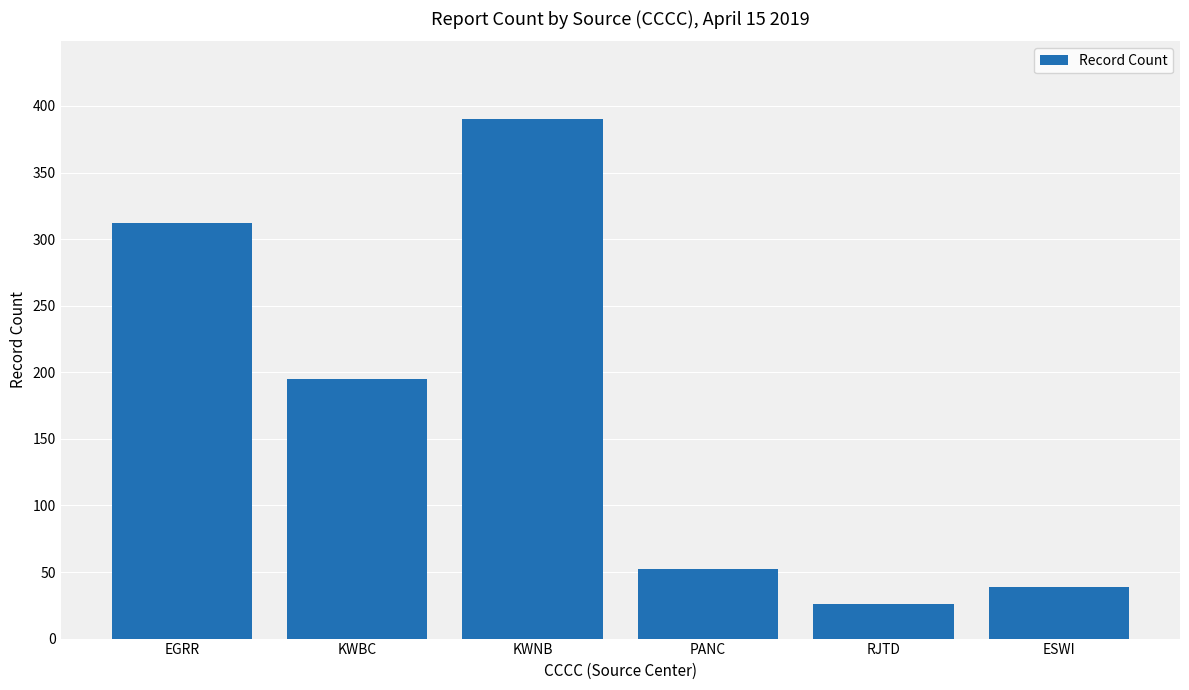

What position from the left is EGRR?

1